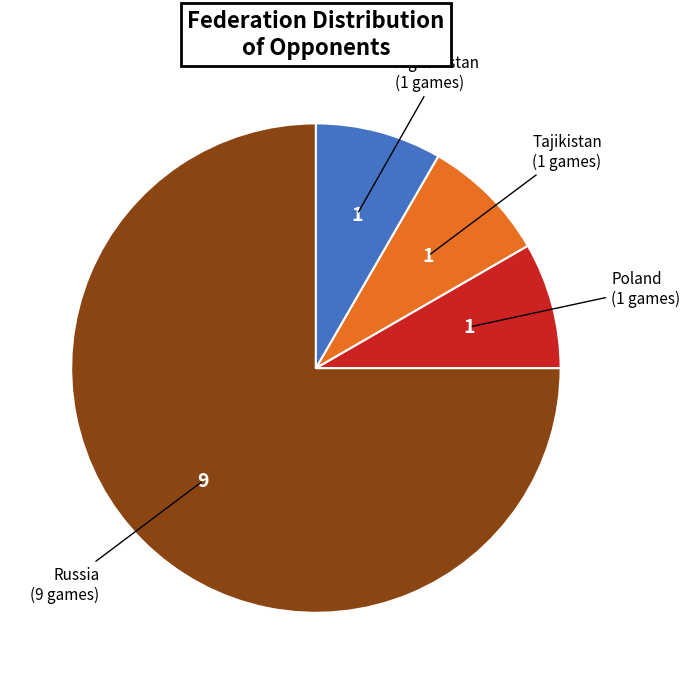

Is there a majority slice in this chart?

Yes